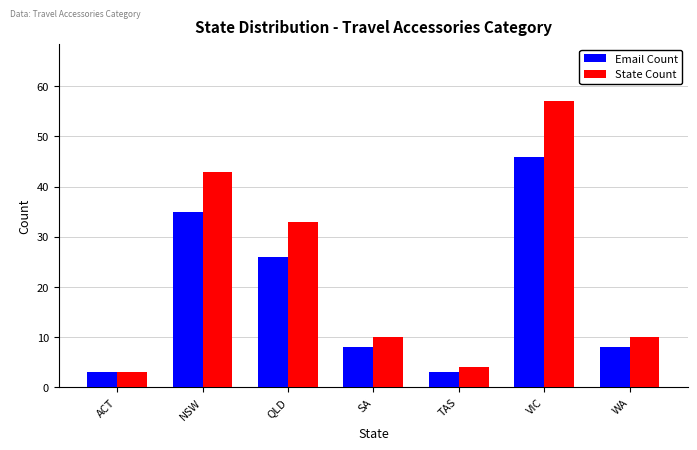

What is the difference between the maximum and minimum values in the State Count series?

54